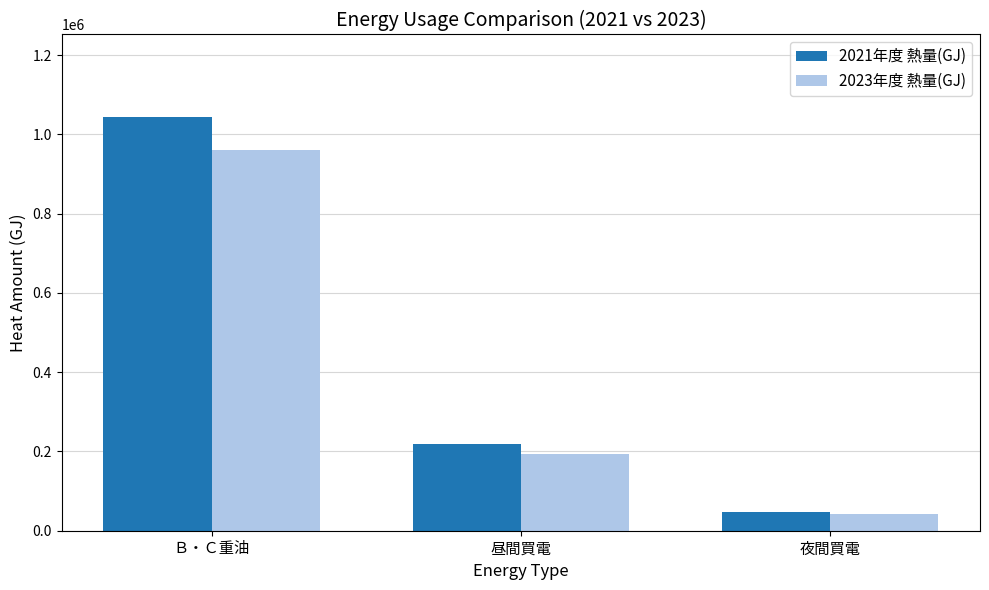

What is the total value across all series at 昼間買電?

414054.1